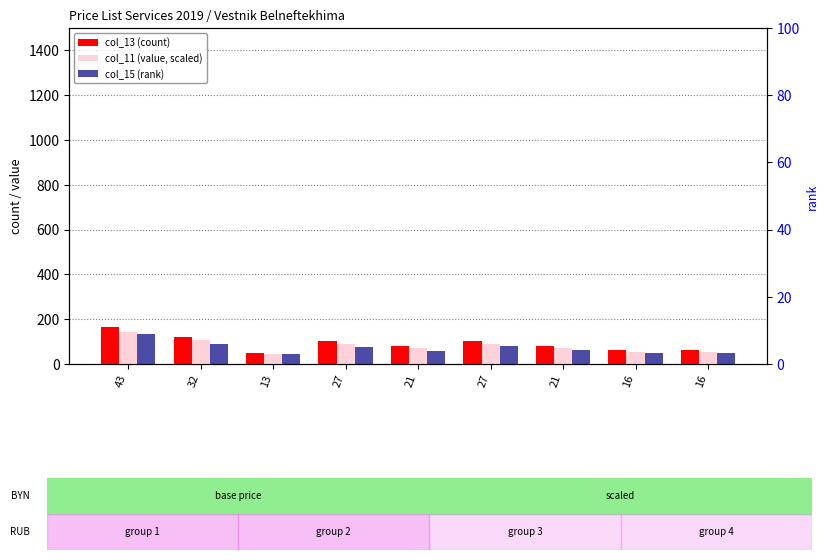

At which category is the sum across all series the highest?

43